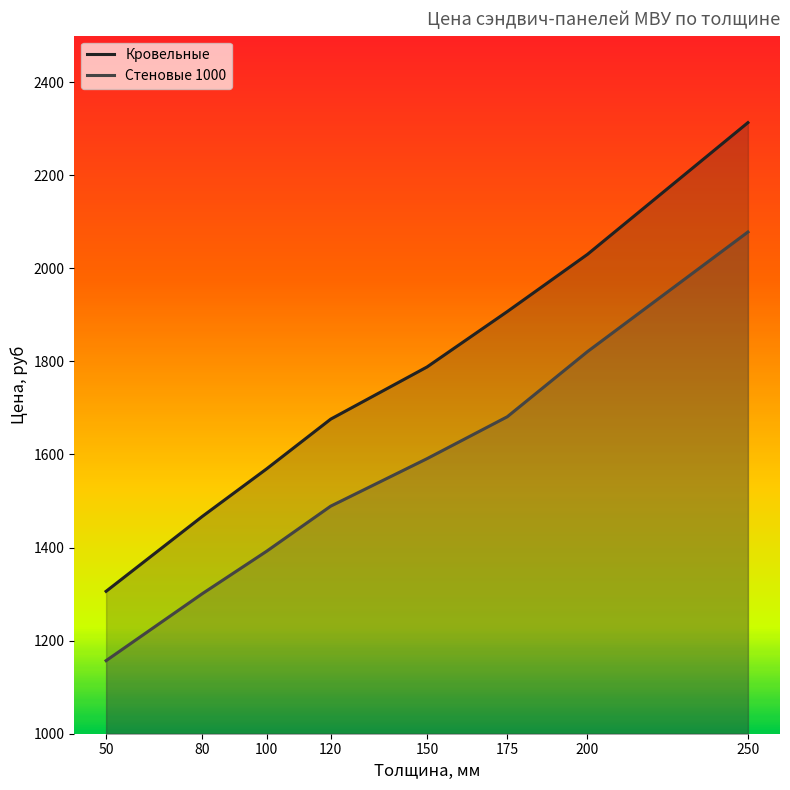

Which series has the widest spread of values?

Кровельные